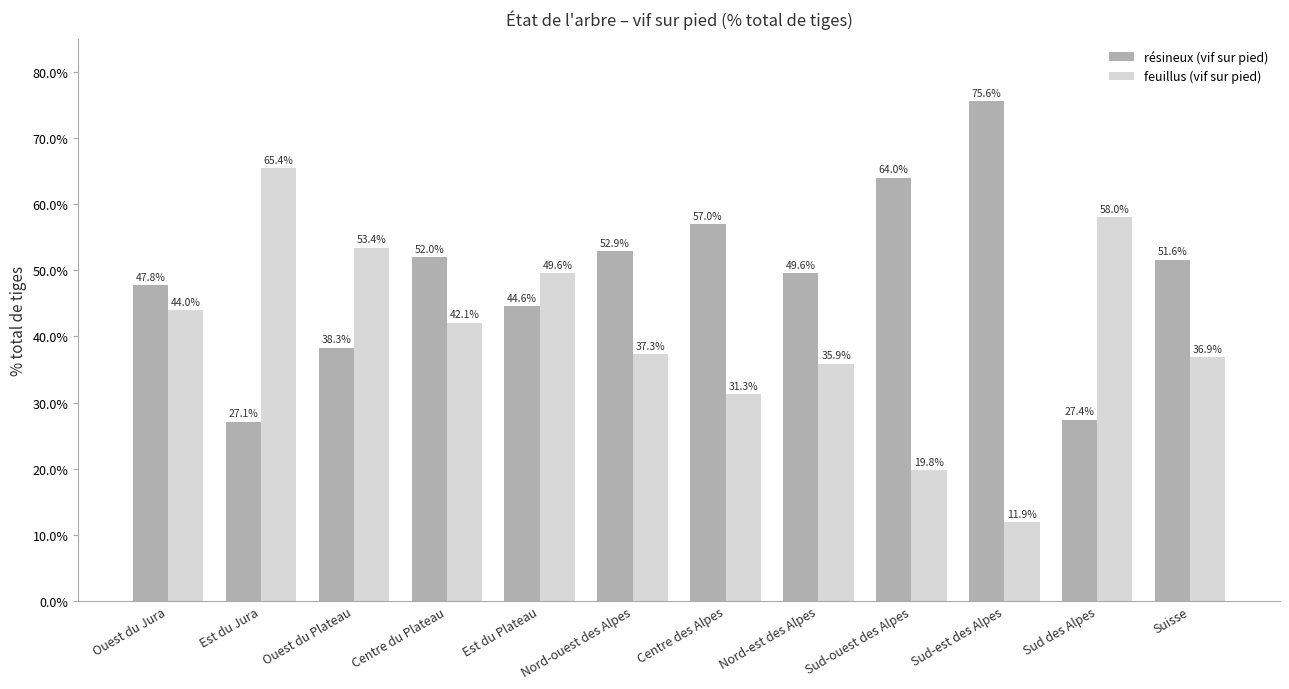

What is the difference between the second highest and minimum values in the résineux (vif sur pied) series?

36.9